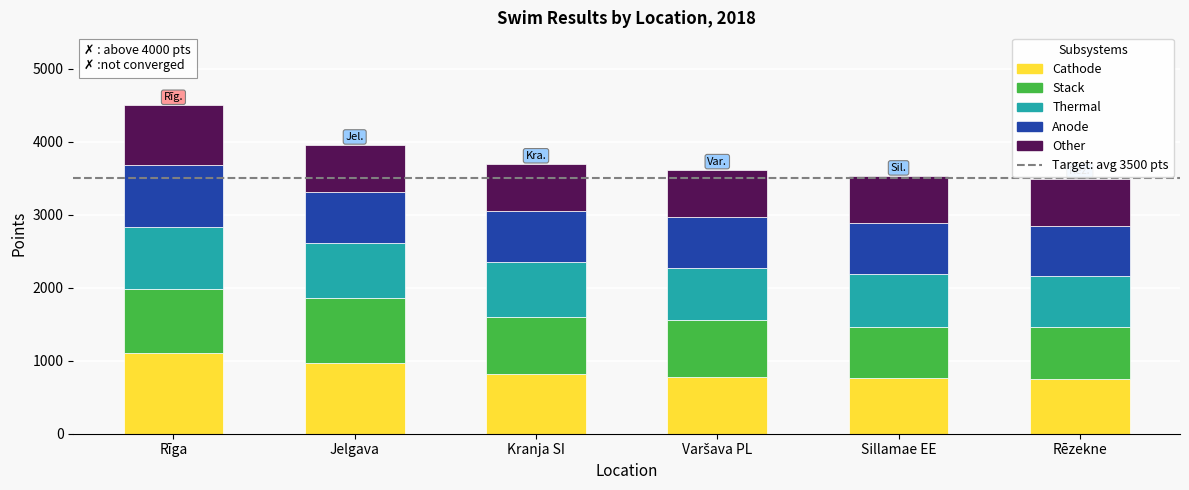

What is the approximate value of Cathode at Kranja SI?

822